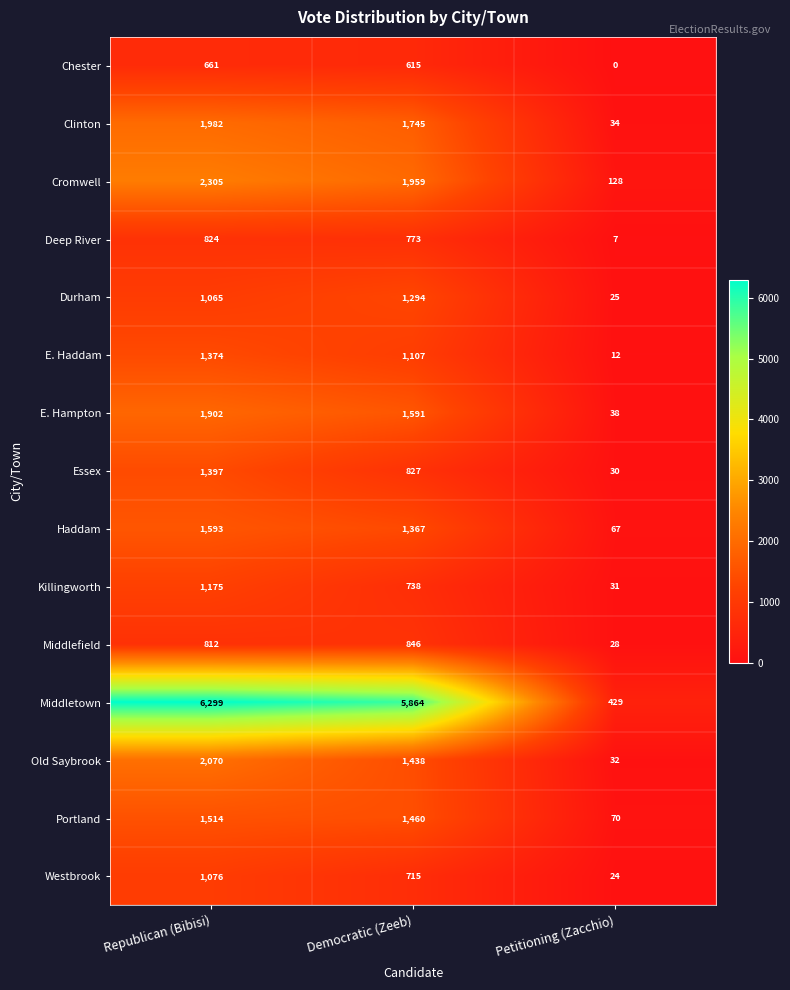

What is the difference between the maximum and second lowest values in the E. Haddam series?

267